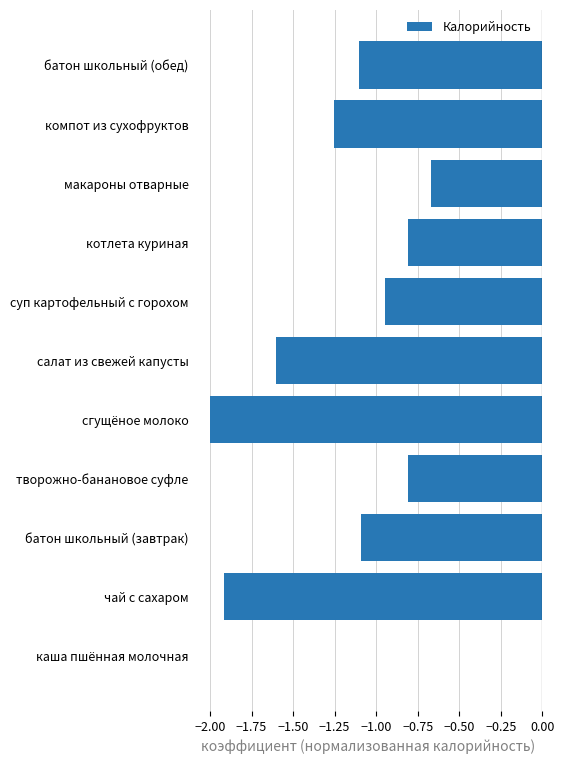

What is the sum of the values at творожно-банановое суфле and котлета куриная?

-1.6